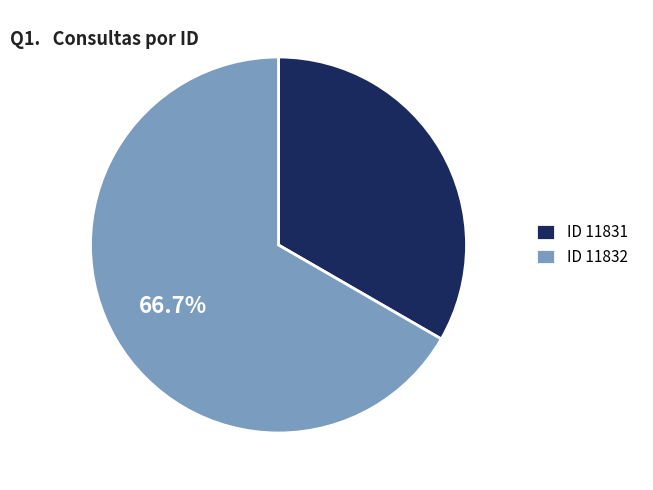

Is there a majority slice in this chart?

Yes